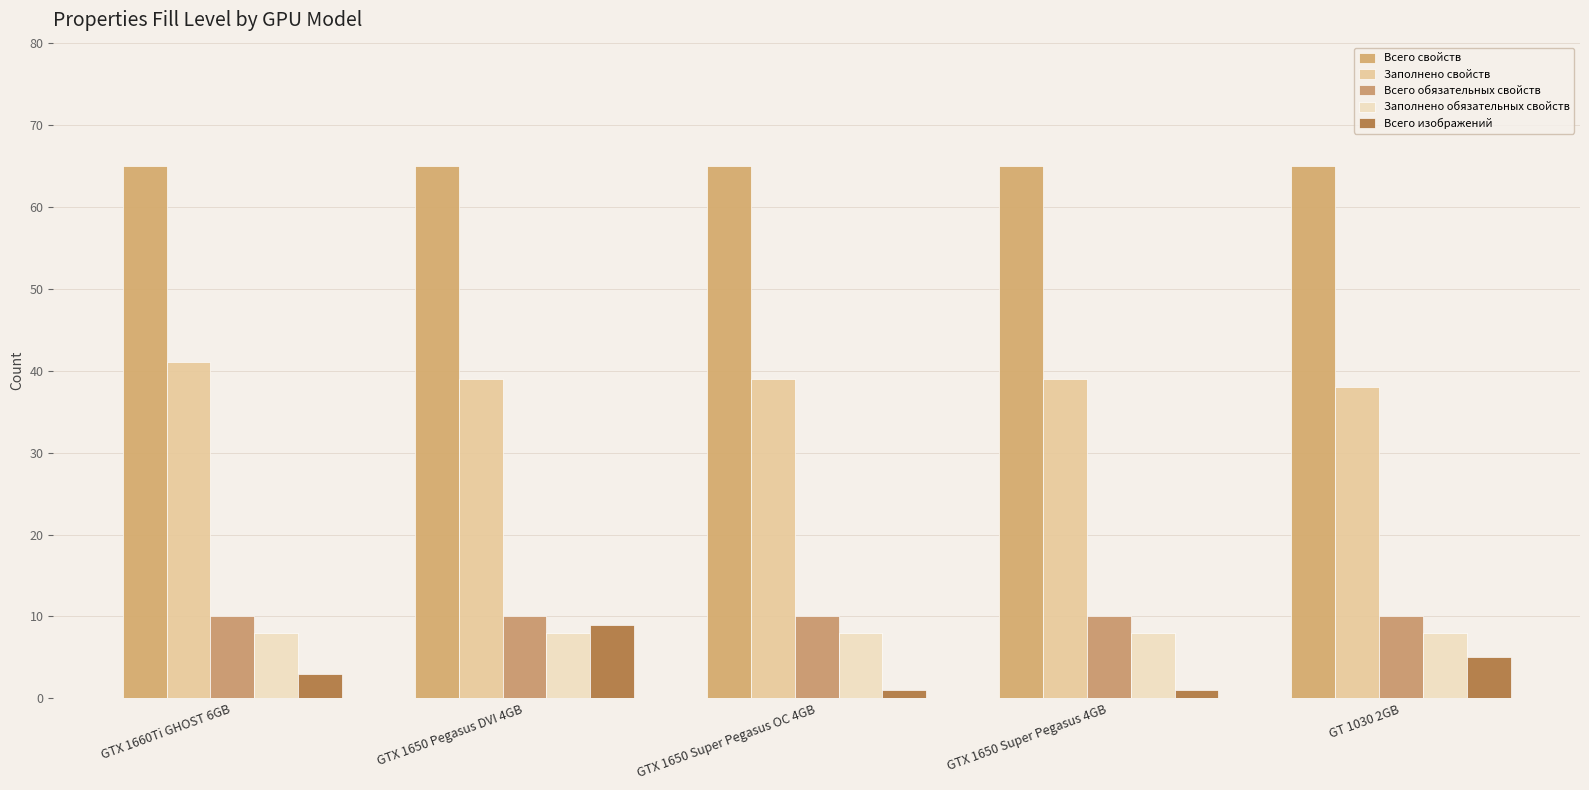

What is the difference between the maximum and second lowest values in the Всего изображений series?

8